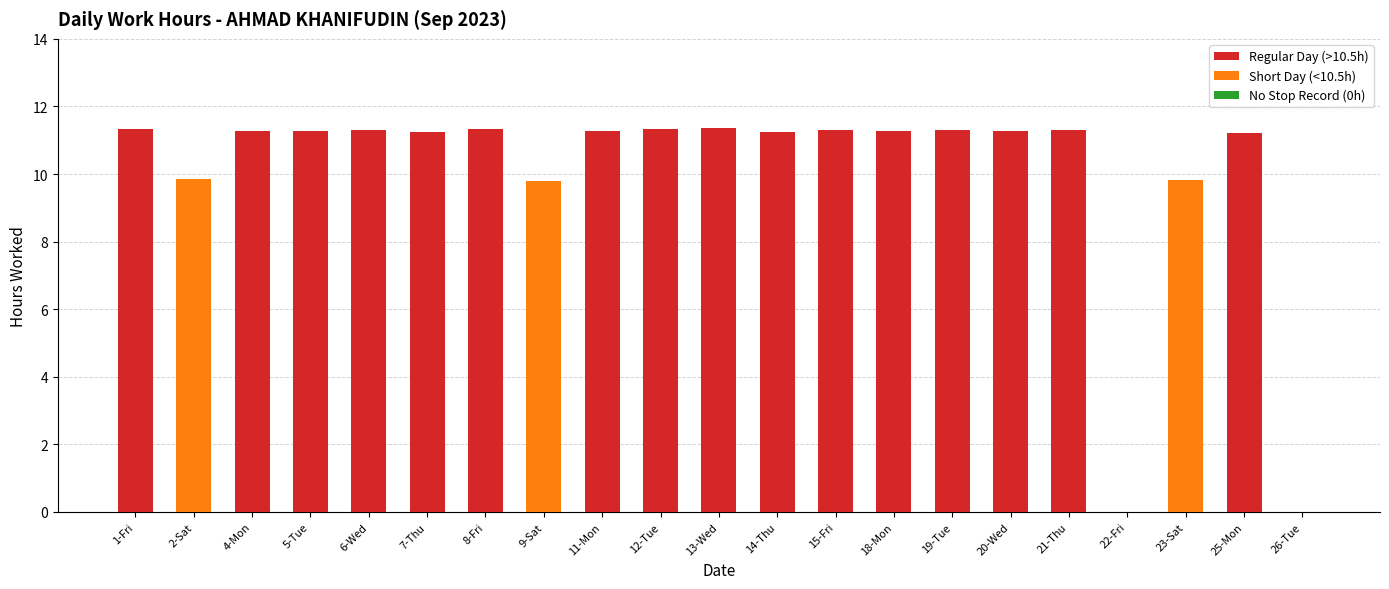

True or false: the data shows 14.9 at 19-Tue.

False